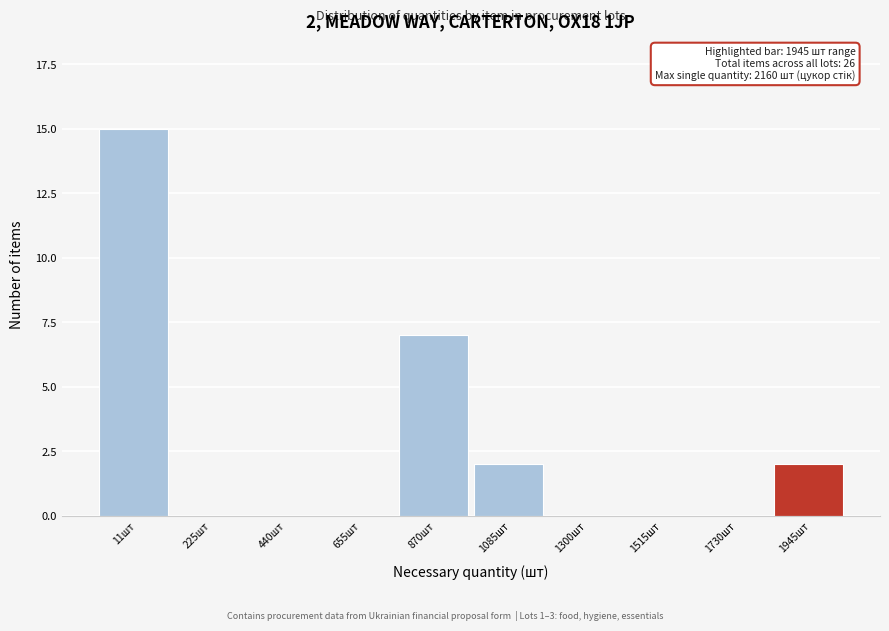

Reading left to right, what are all the values shown in this chart?

11шт=15	225шт=0	440шт=0	655шт=0	870шт=7	1085шт=2	1300шт=0	1515шт=0	1730шт=0	1945шт=2